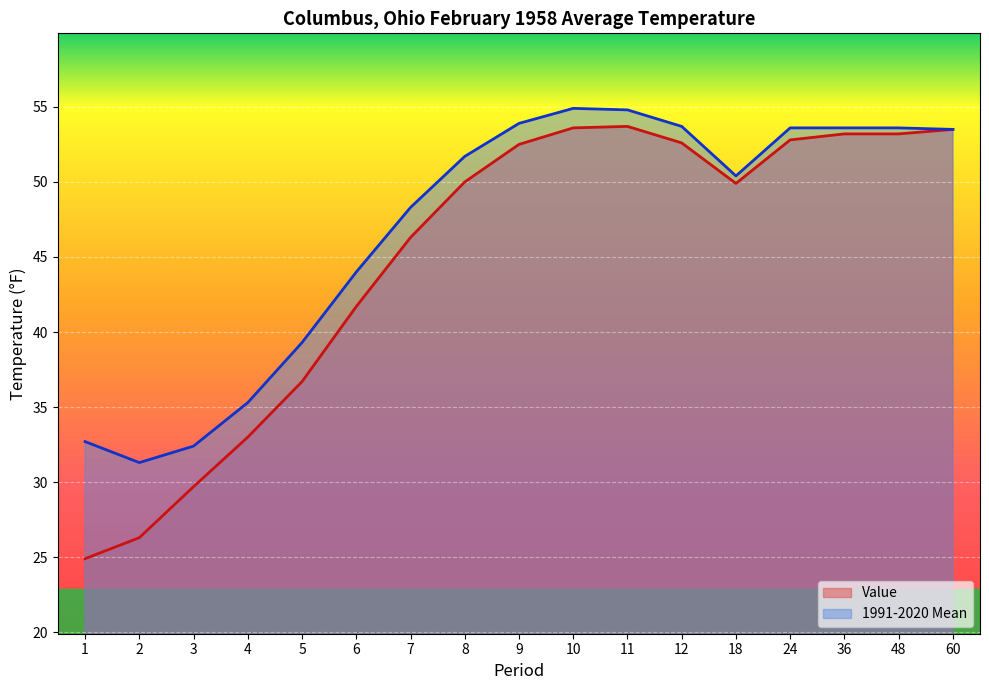

At which category does 1991-2020 Mean reach its first local peak?

10